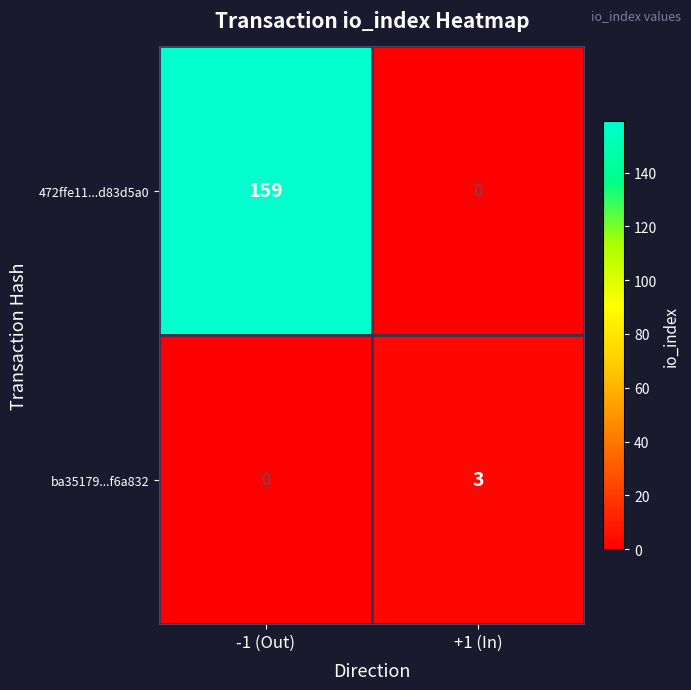

At which category is the sum across all series the highest?

-1 (Out)